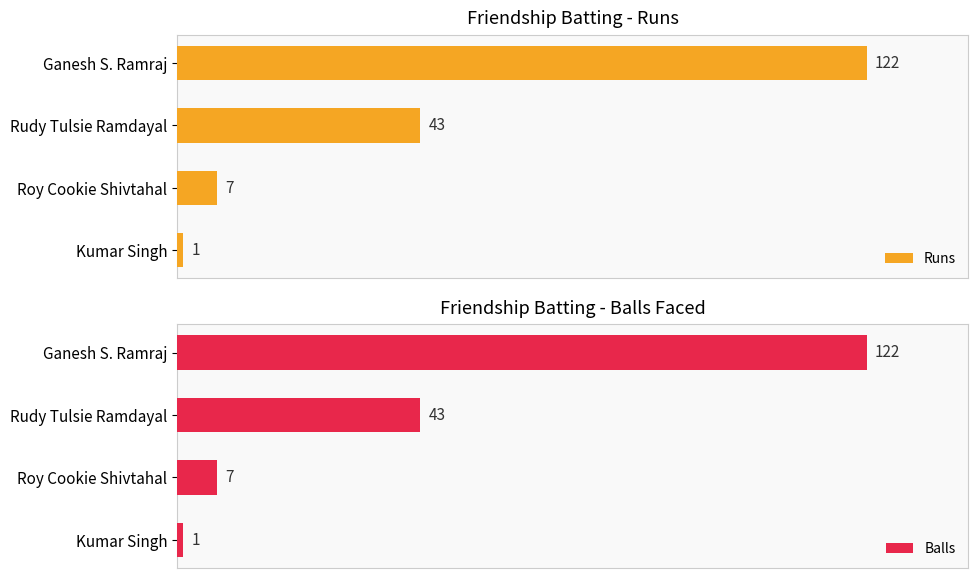

How many values in the Runs series are below 43?

2